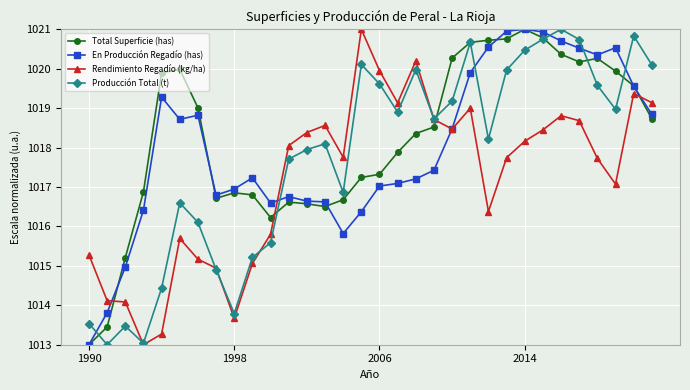

List the series in order of their overall mean, highest first.

Total Superficie (has), En Producción Regadío (has), Producción Total (t), Rendimiento Regadío (kg/ha)